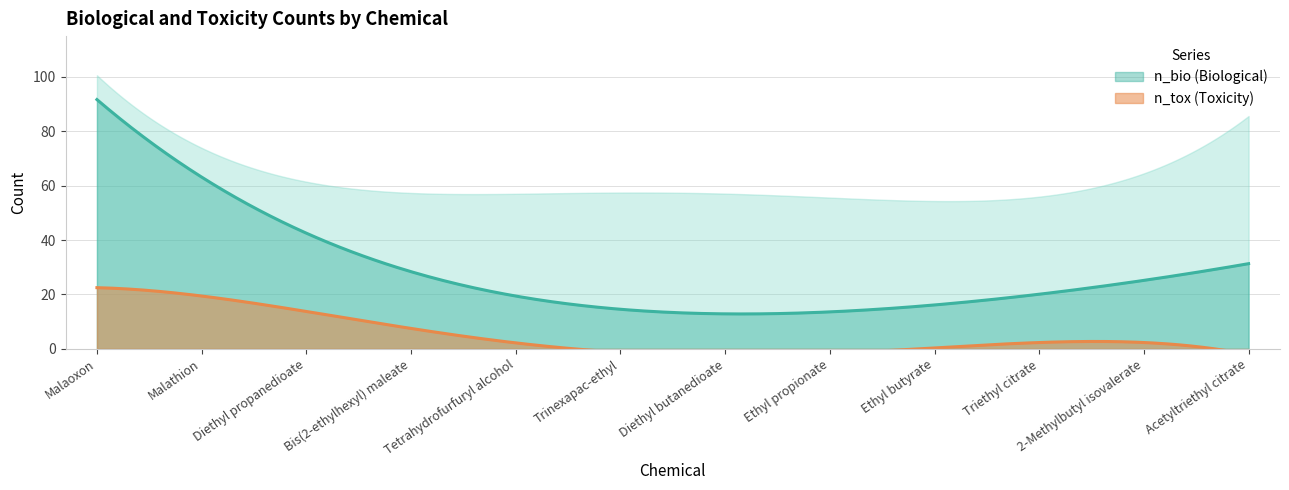

Which series has the largest total across all categories?

n_bio